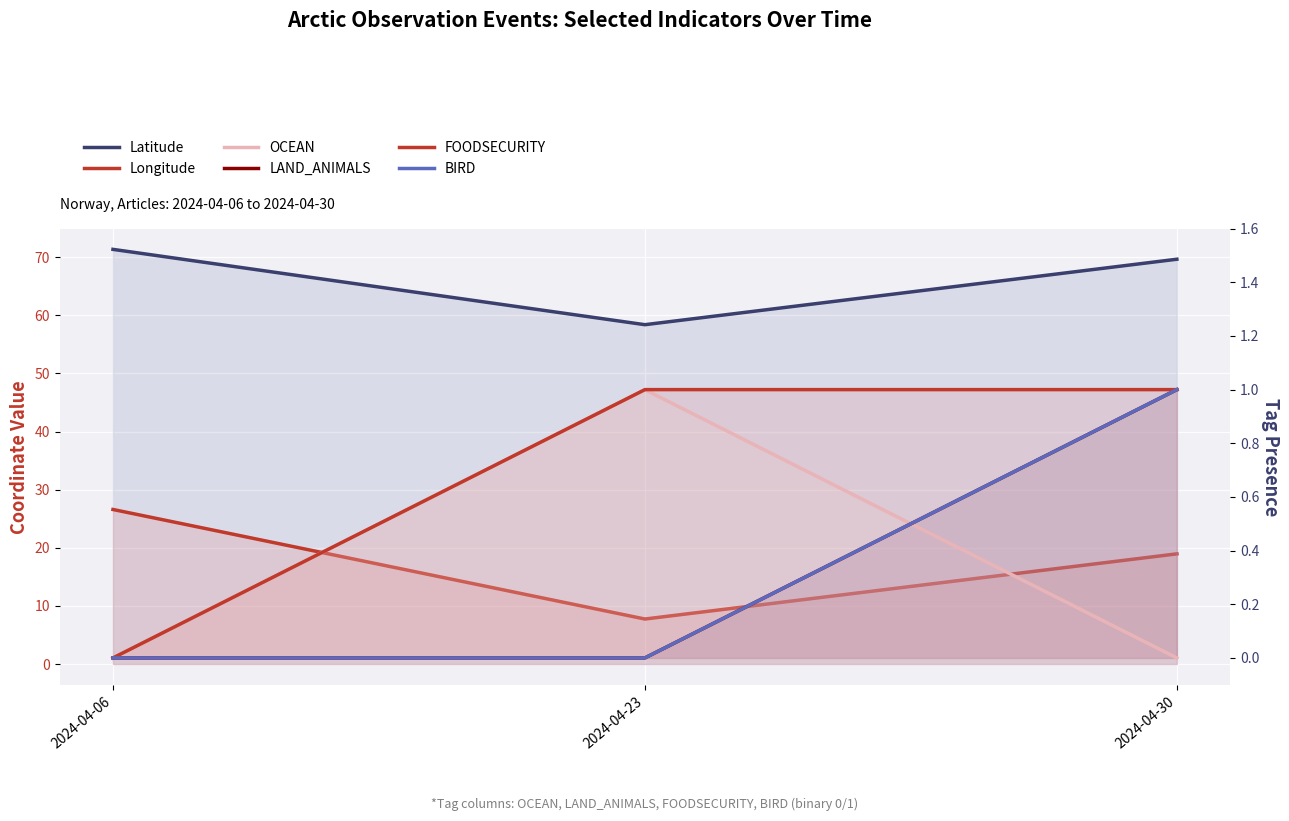

What is the value of the Longitude point at the 1st from the left?

26.6